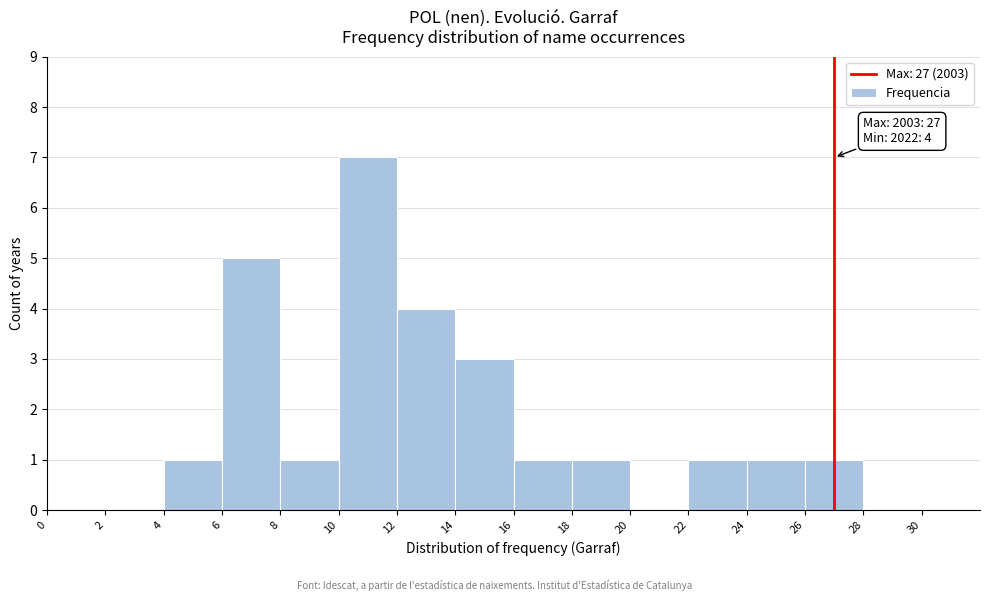

Which range on the x-axis has the tallest bar?

10 to 12